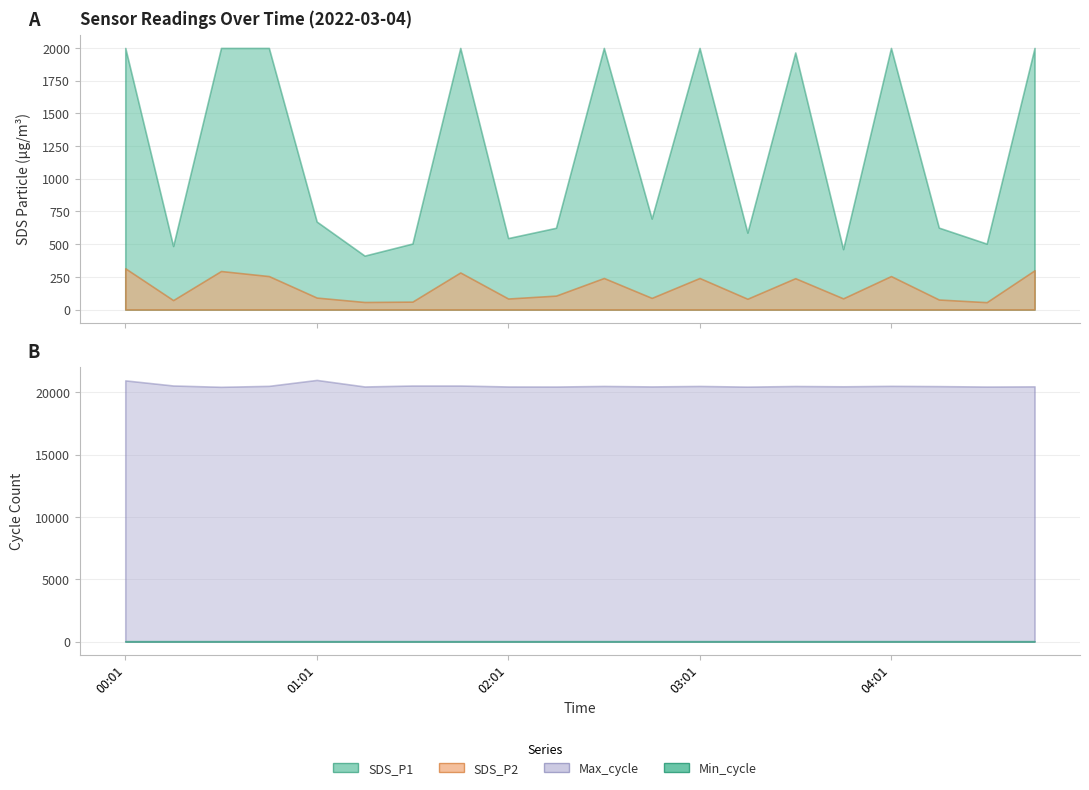

Reading left to right, what are all the values shown in this chart?

SDS_P1: 1999.9	485.4	1999.9	1999.9	672.5	412.1	504.5	1999.9	546.2	624.9	1999.9	695.5	1999.9	587.9	1965.2	461.5	1999.9	626.2	503.7	1999.9
SDS_P2: 315.2	72.0	294.5	255.8	91.4	57.7	60.5	283.4	84.2	106.4	241.1	89.0	241.1	82.5	239.5	85.4	255.8	76.6	56.3	300.1
Max_cycle: 20955.0	20545.0	20439.0	20515.0	20991.0	20465.0	20542.0	20542.0	20465.0	20461.0	20507.0	20470.0	20507.0	20454.0	20503.0	20479.0	20515.0	20494.0	20460.0	20475.0
Min_cycle: 29.0	28.0	29.0	28.0	29.0	28.0	28.0	28.0	28.0	28.0	28.0	28.0	28.0	29.0	29.0	29.0	28.0	29.0	29.0	29.0